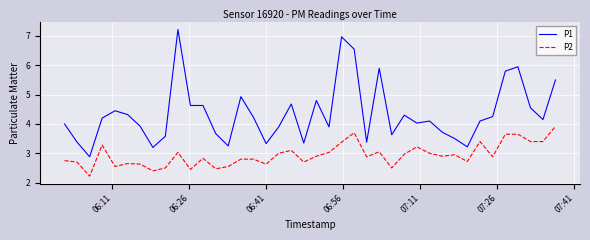

List the series in order of their overall mean, highest first.

P1, P2